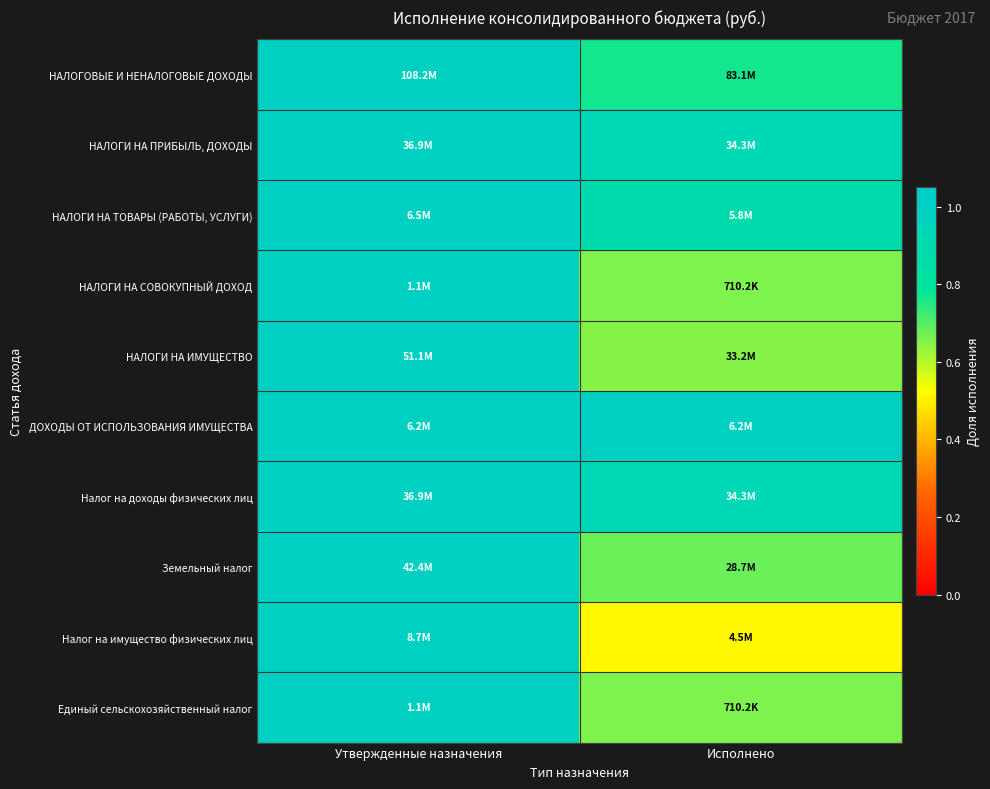

Count the number of data series in this chart.

10